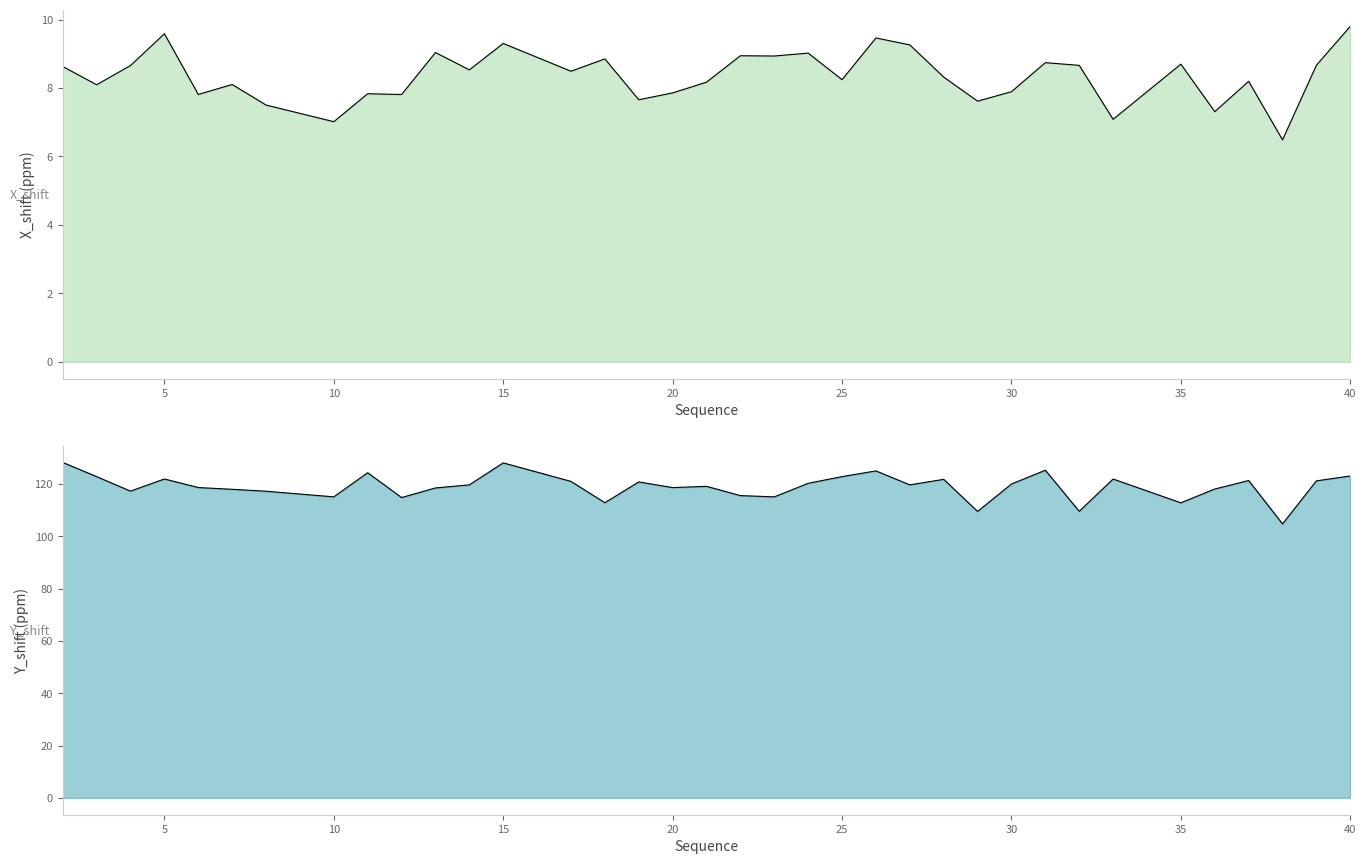

What is the difference between the highest and lowest values at 20?

110.7